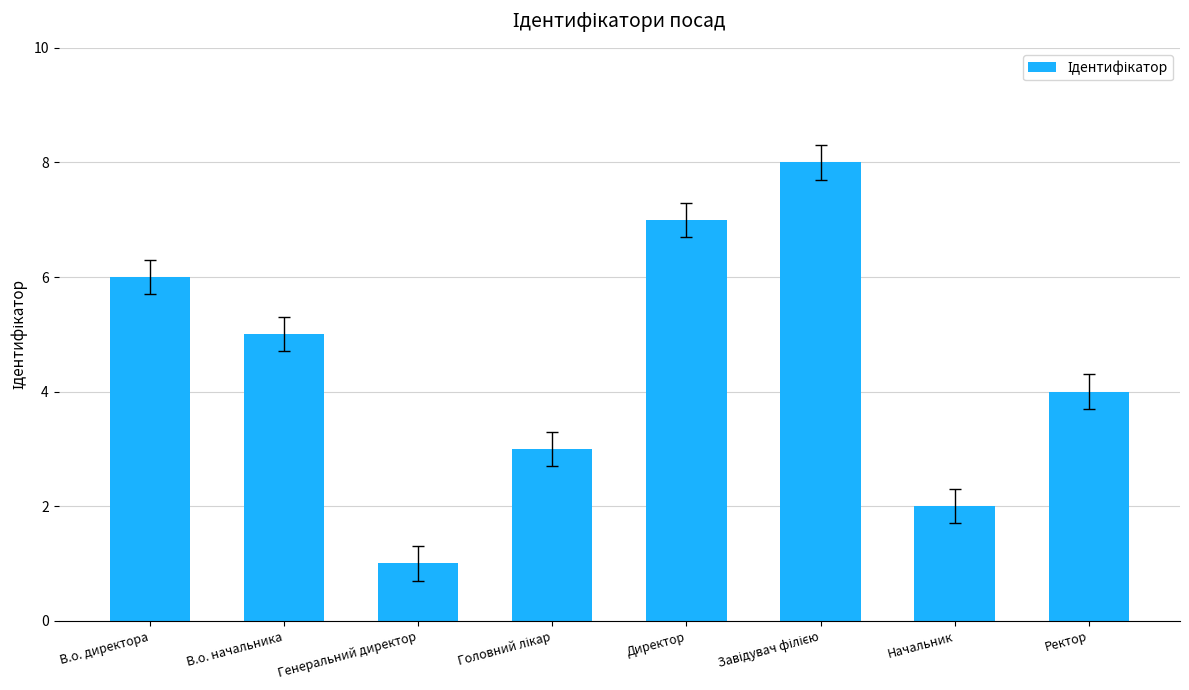

How many values are below 5?

4